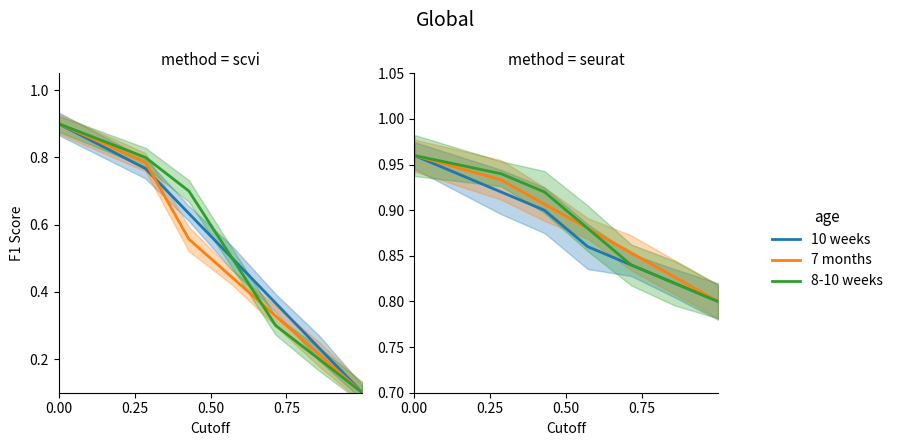

The value of 8-10 weeks at 6 is 0.8. True or false?

True